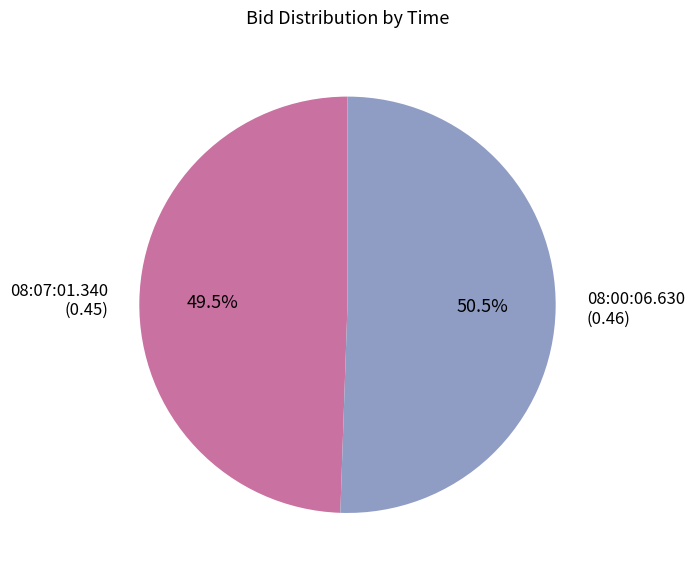

What portion of the pie excludes 08:00:06.630?

49.5%